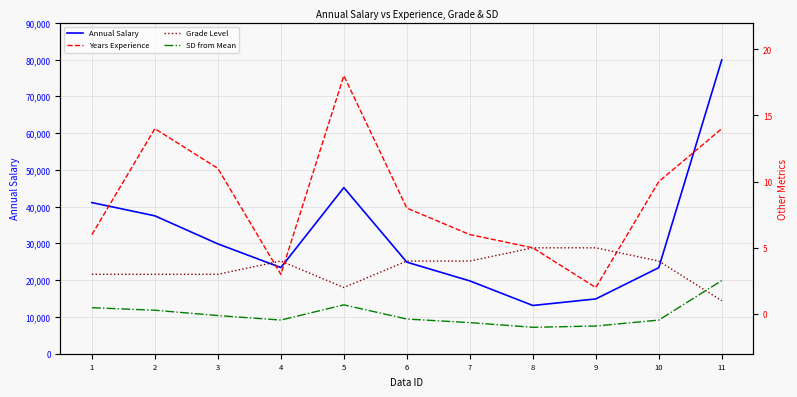

How many values in the Annual Salary series exceed 24900?

5